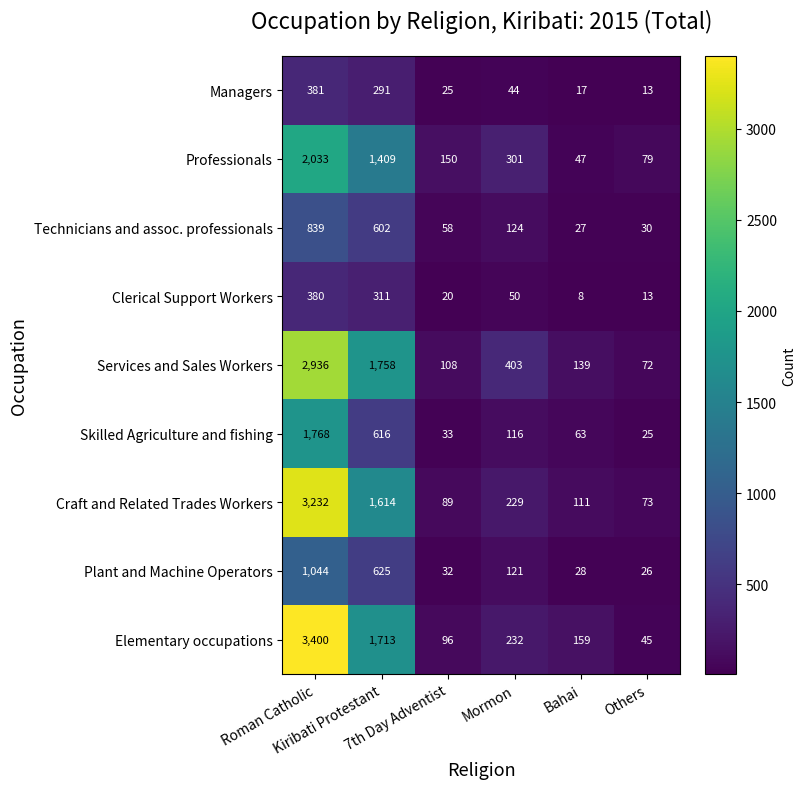

Which series has the largest total across all categories?

Elementary occupations